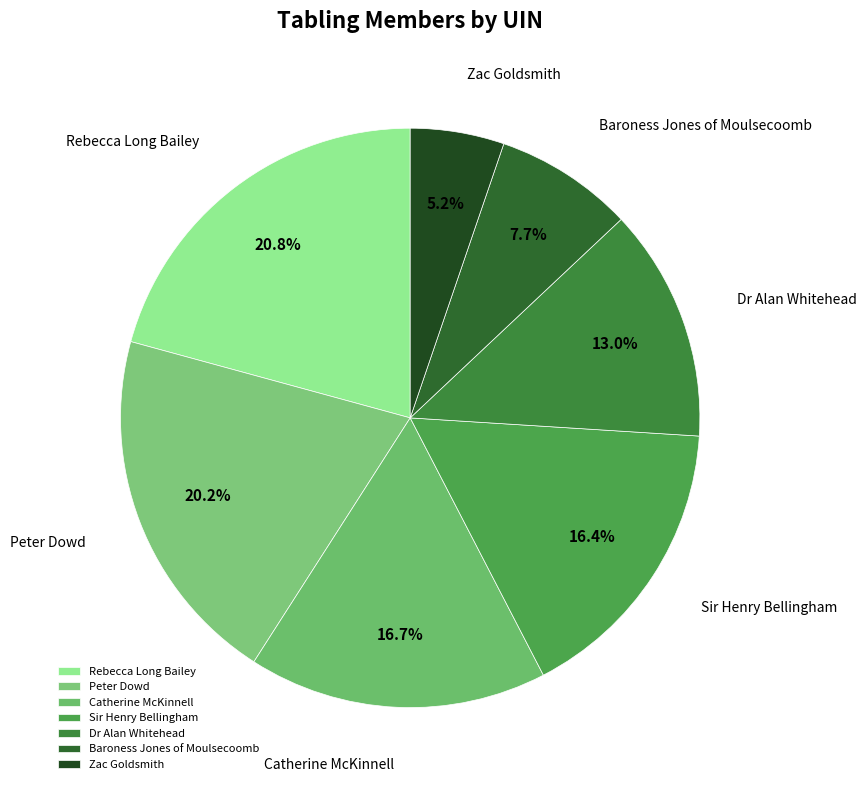

Approximately how many times larger is the value at Zac Goldsmith compared to Baroness Jones of Moulsecoomb?

0.7